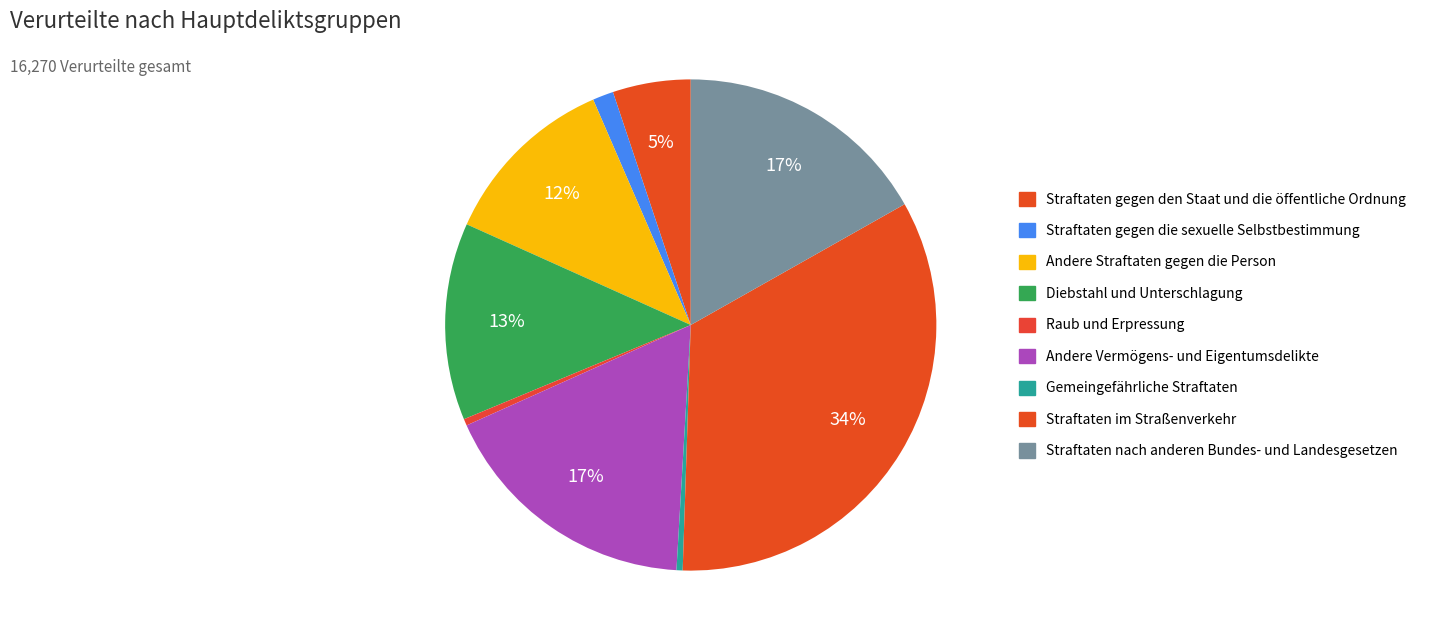

How many segments does this pie chart have?

9